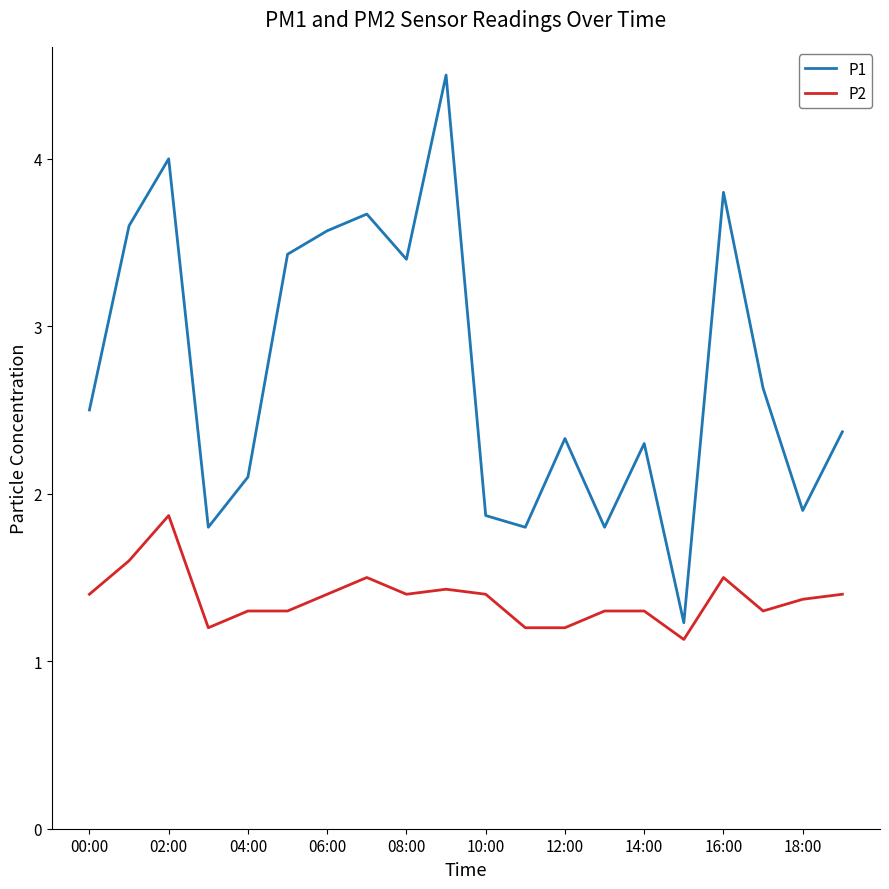

What are all the series names shown in the legend?

P1, P2